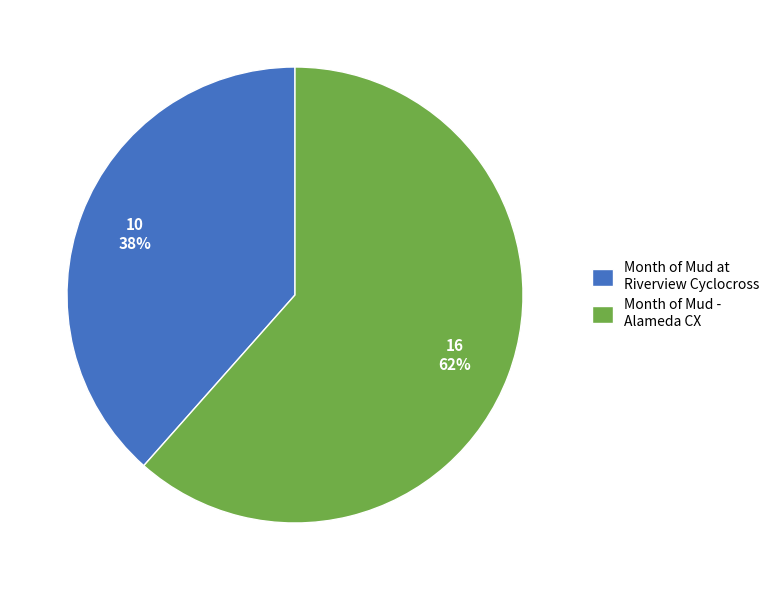

To the nearest percent, what percentage of the pie is Month of Mud at Riverview Cyclocross?

38%